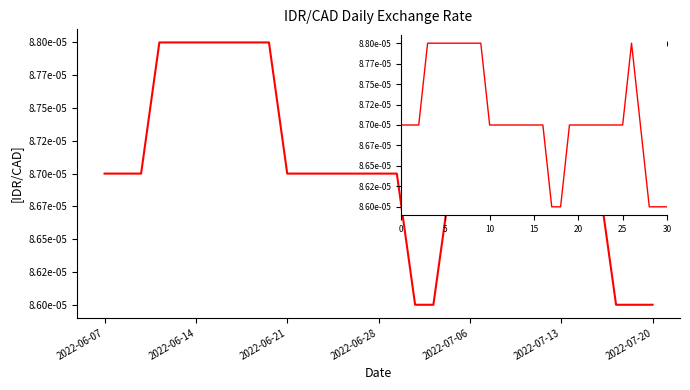

What position from the right is 30?

1